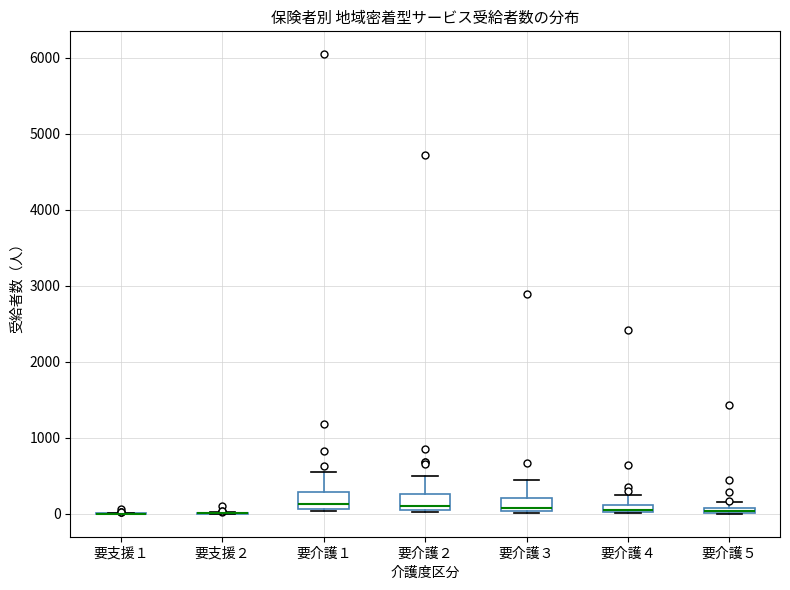

Where is the lower edge of the box for 要介護３ on the y-axis? The values are not printed on the chart, so give them approximately, as read against the axis.

0